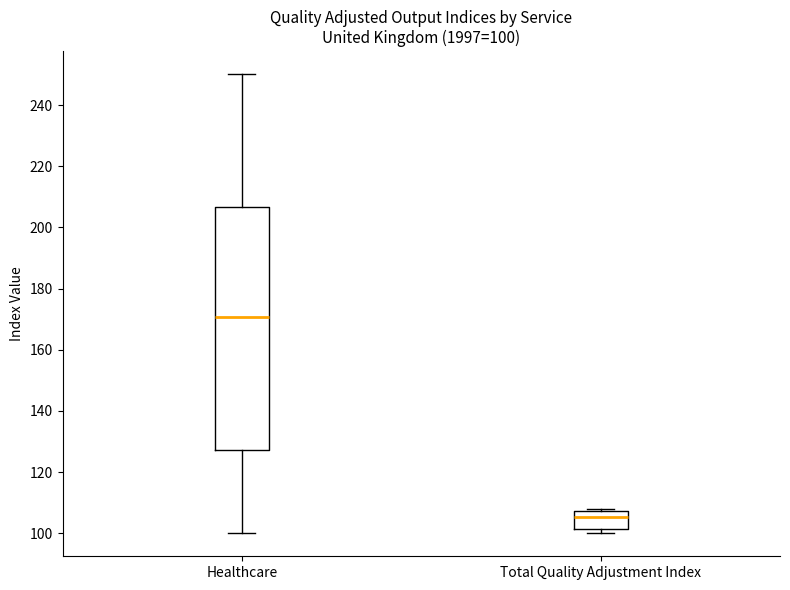

Comparing the boxes themselves (not the whiskers), which one is the tallest?

Healthcare